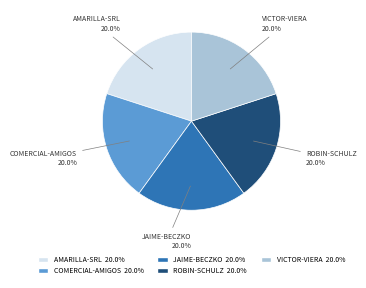

Does any single category account for the majority?

No